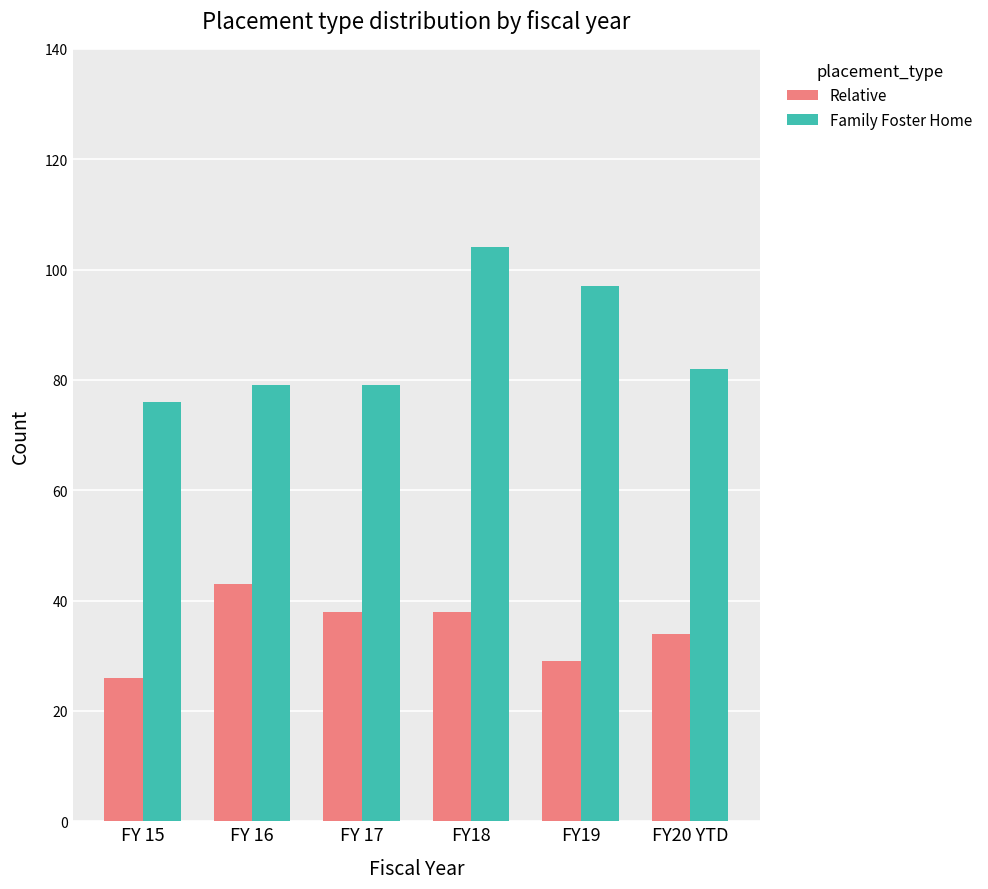

What position from the left is FY20 YTD?

6